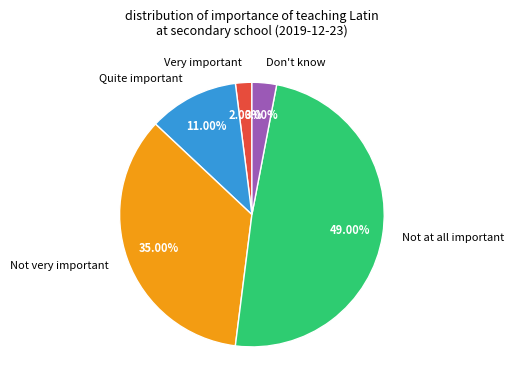

To the nearest percent, what is the combined percentage of Not very important and Not at all important?

84%